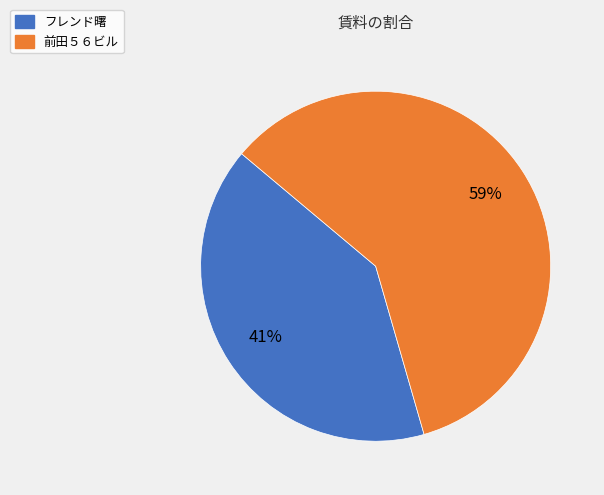

Which slice represents more than half of the pie?

前田５６ビル